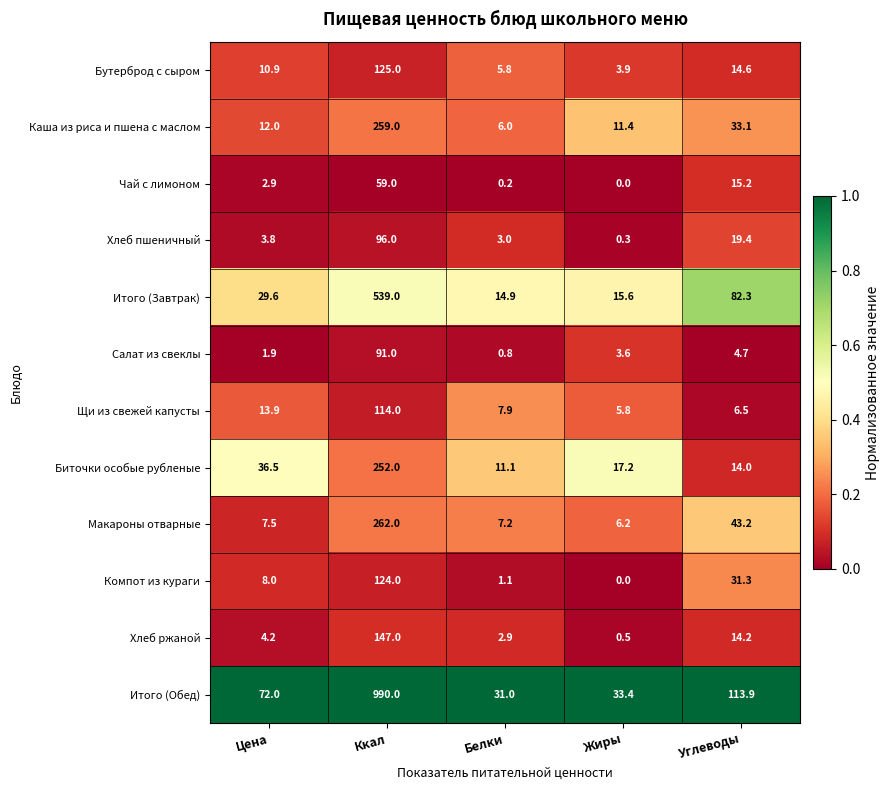

What value does the Чай с лимоном series have at Ккал?

59.0